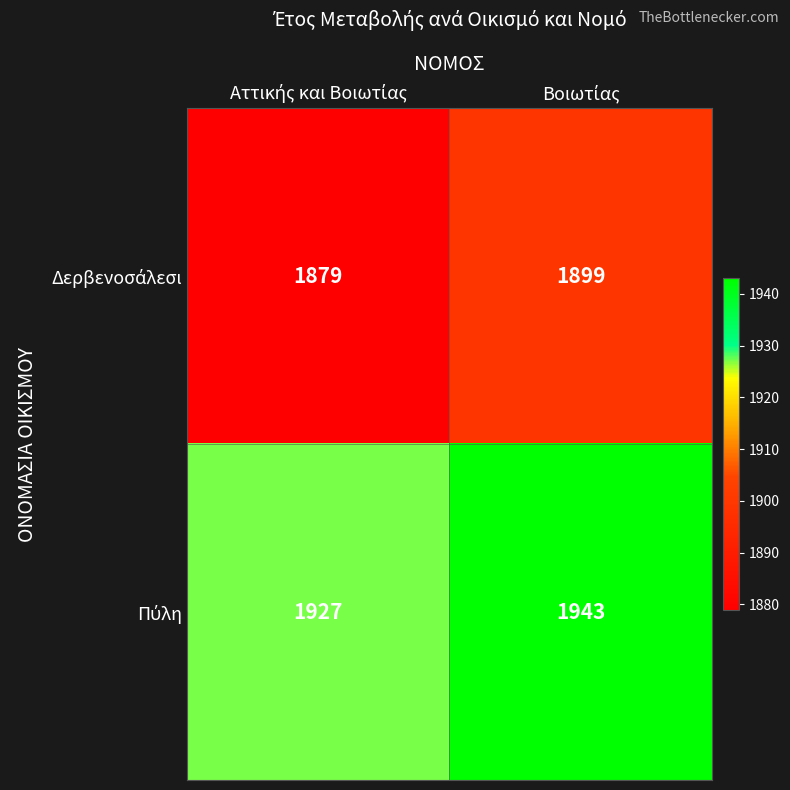

What is the smallest value displayed?

1879